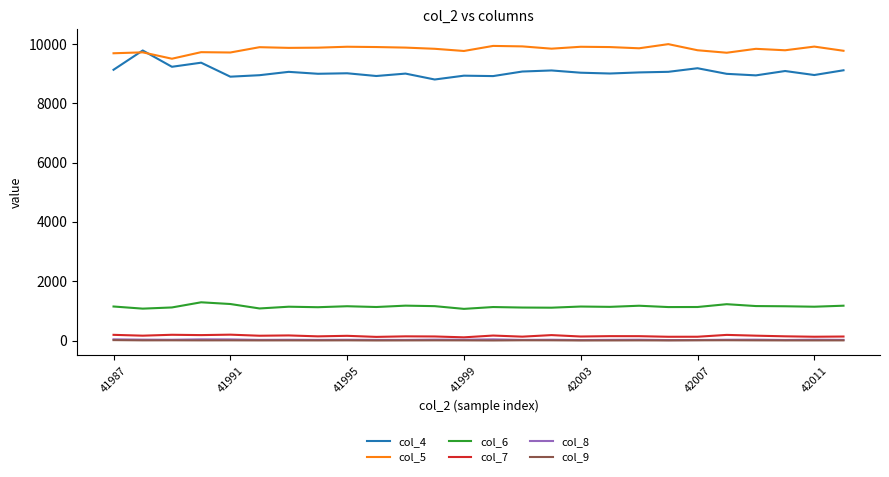

What is the greatest value displayed?

9999